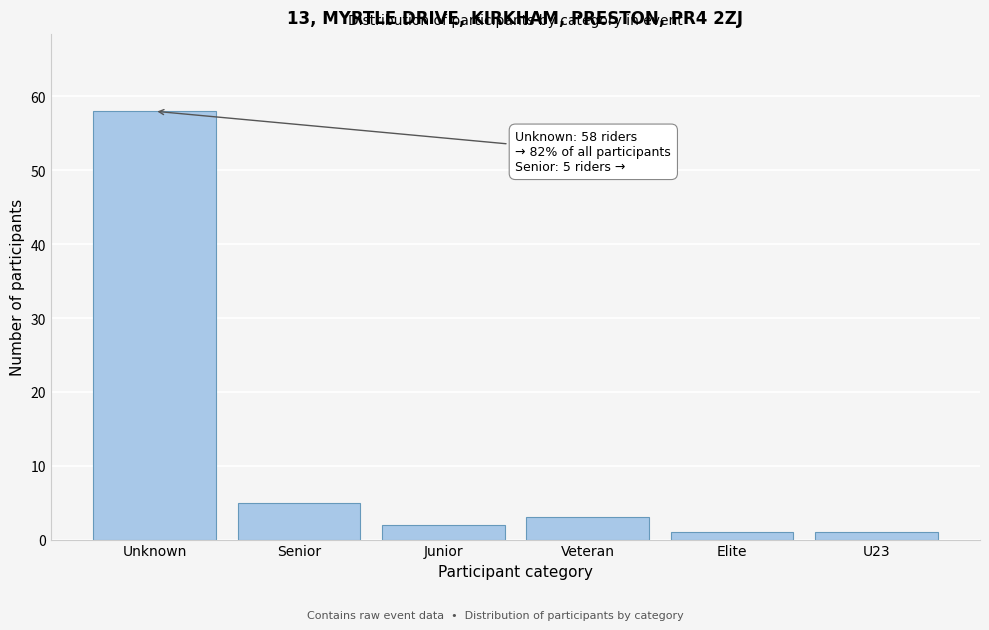

Reading left to right, transcribe all the data shown in this chart.

58	5	2	3	1	1